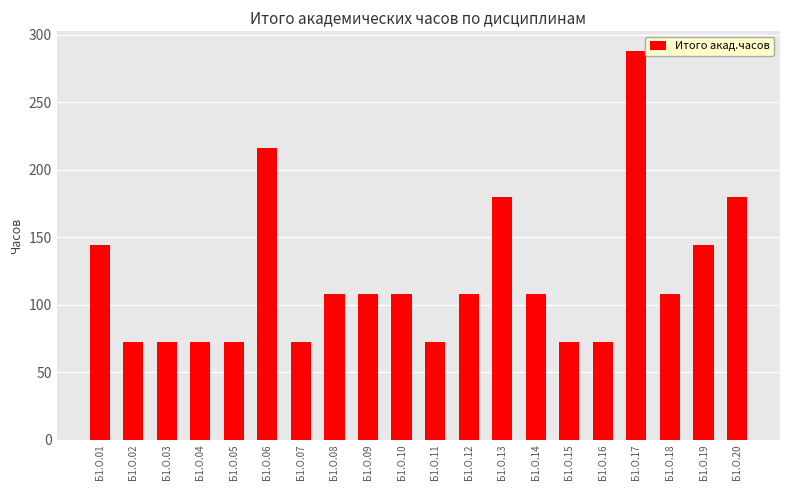

Approximately how many times larger is the value at Б1.О.20 compared to Б1.О.02?

2.5